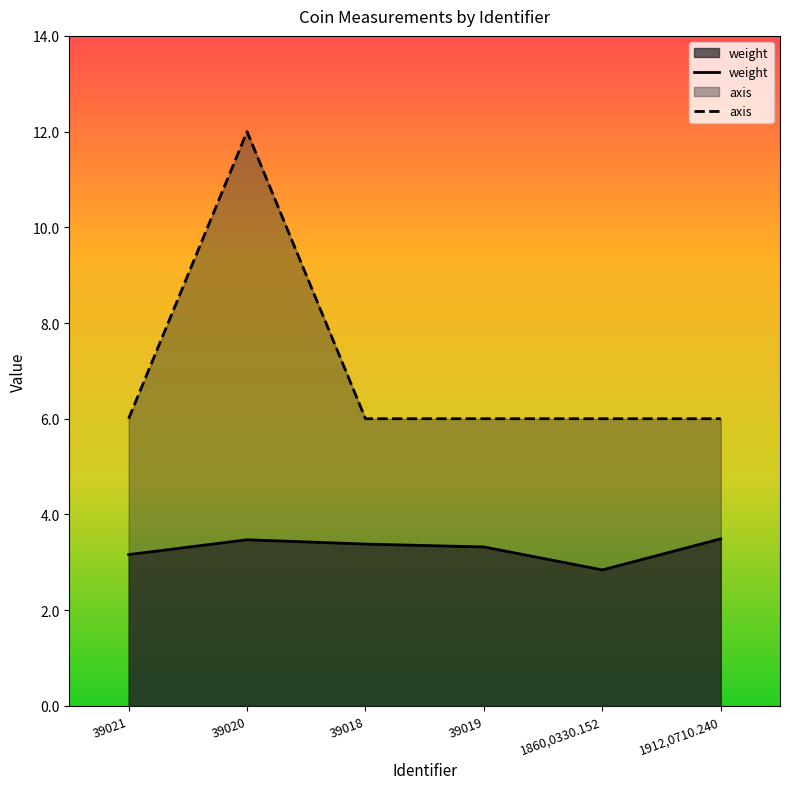

At which label is axis closest to 9?

39021